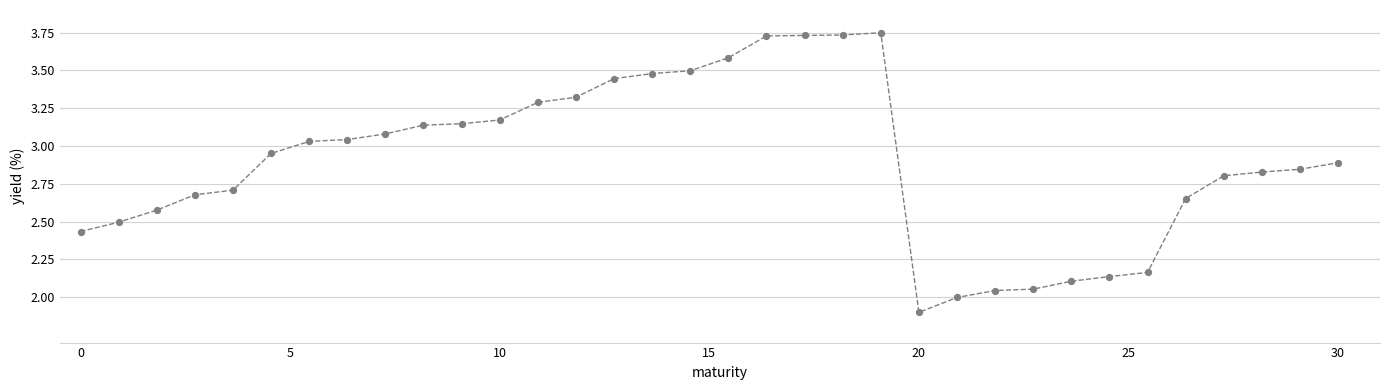

What is the range of X values (max minus min)?

30.0